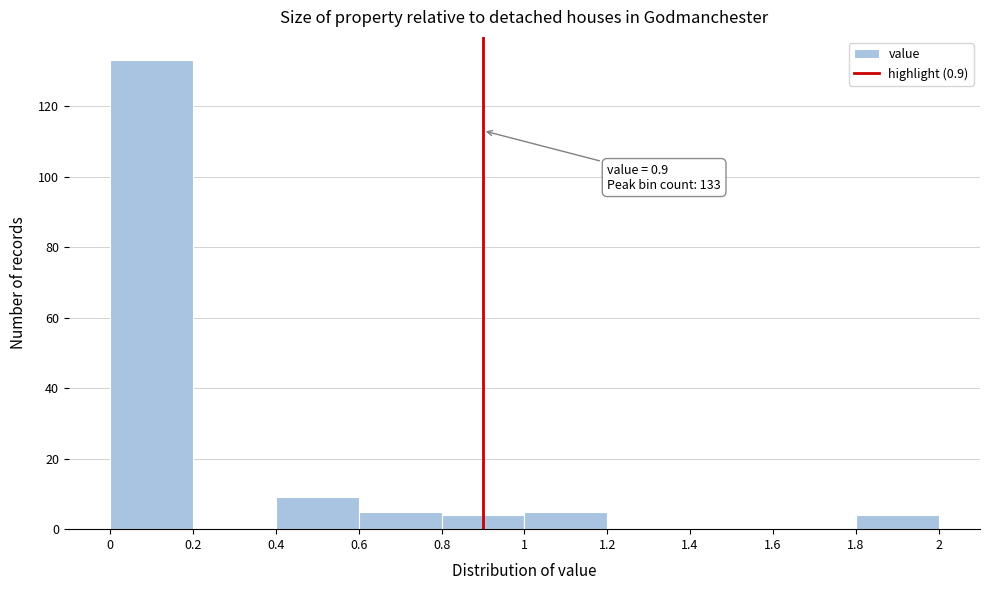

Over which range of the x-axis is the bar tallest?

0 to 0.2